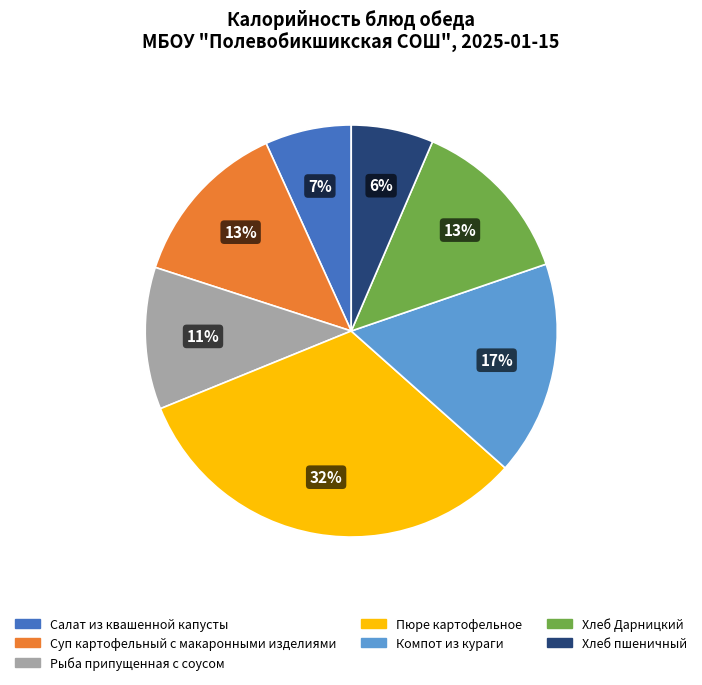

How many slices are in this pie chart?

7